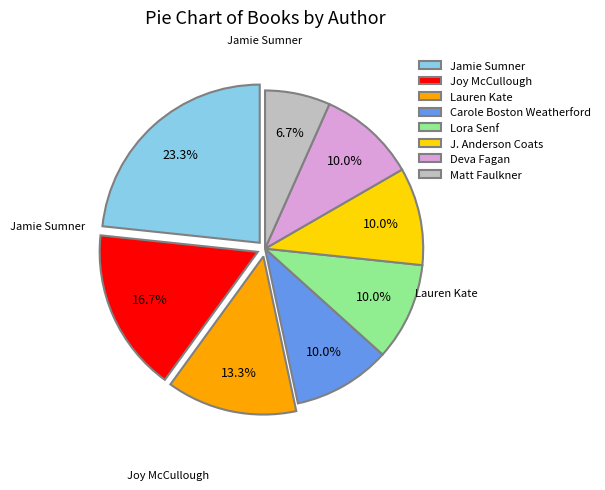

Is it true that J. Anderson Coats is 10% of the pie?

True